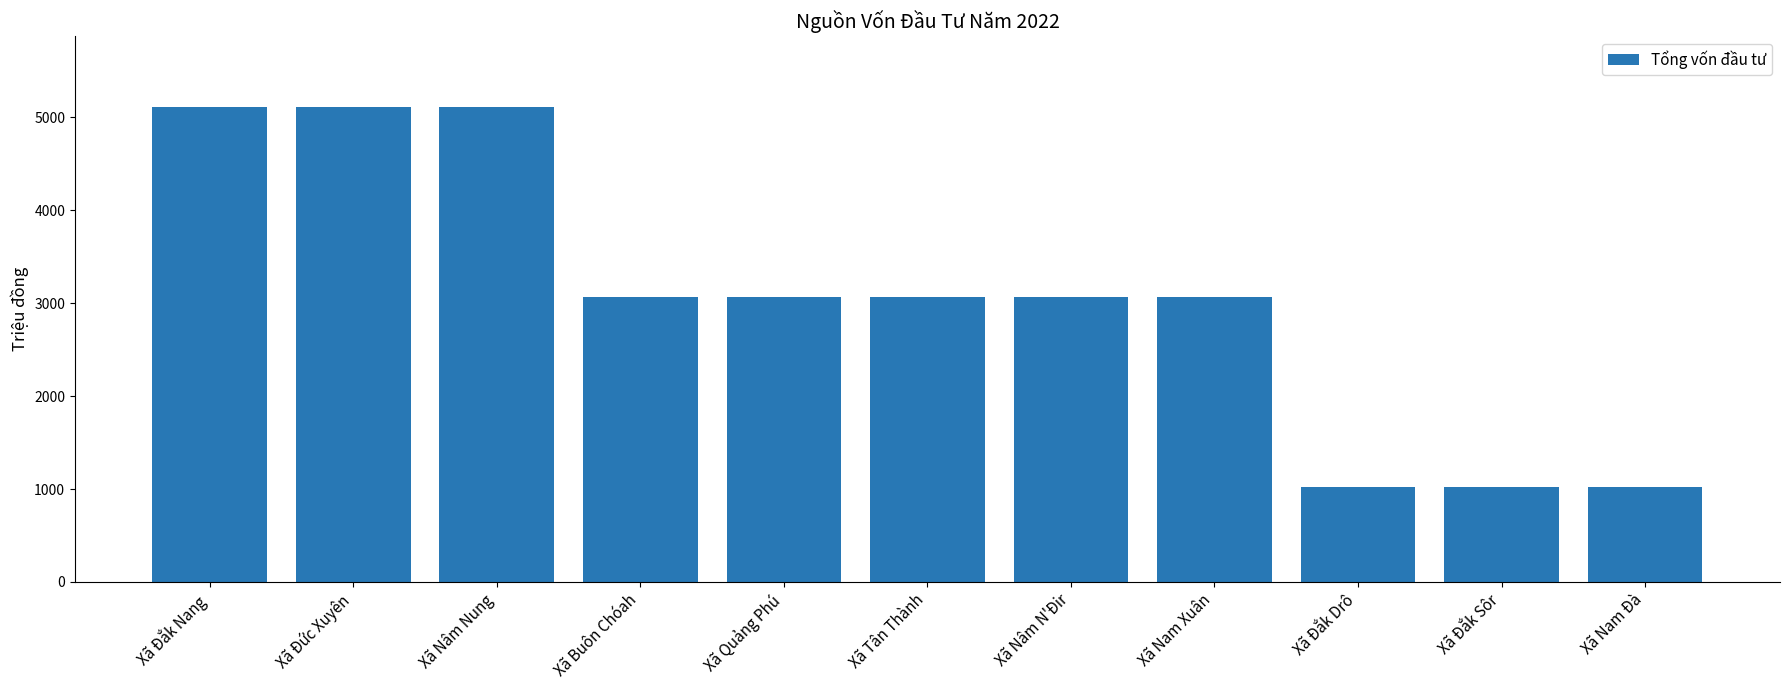

Is it true that the value at Xã Nâm Nung is 6656.5?

False